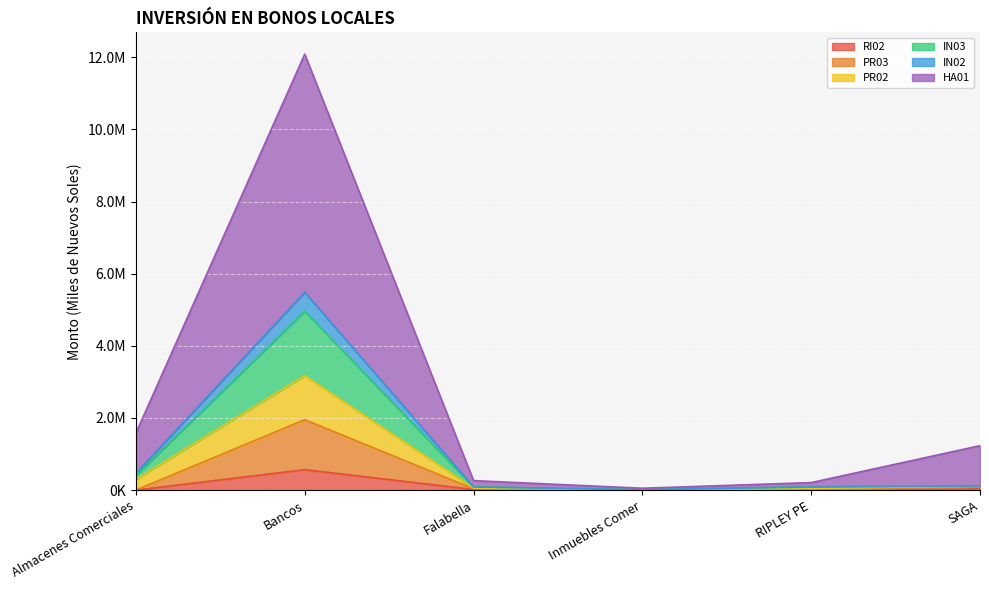

At which label does PR03 first exceed 36799?

Bancos